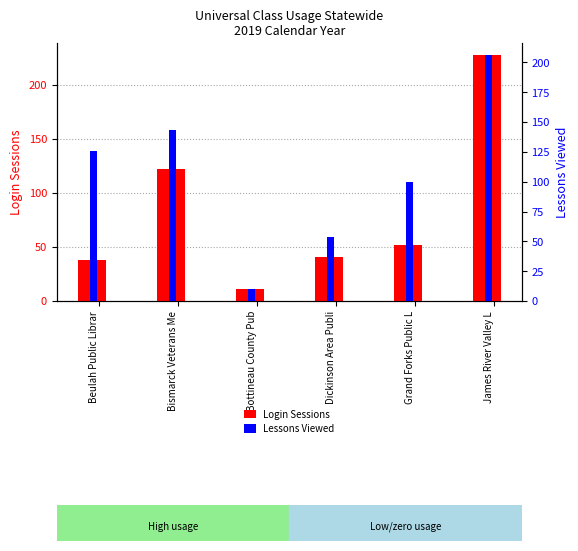

What are all the series names shown in the legend?

Login Sessions, Lessons Viewed